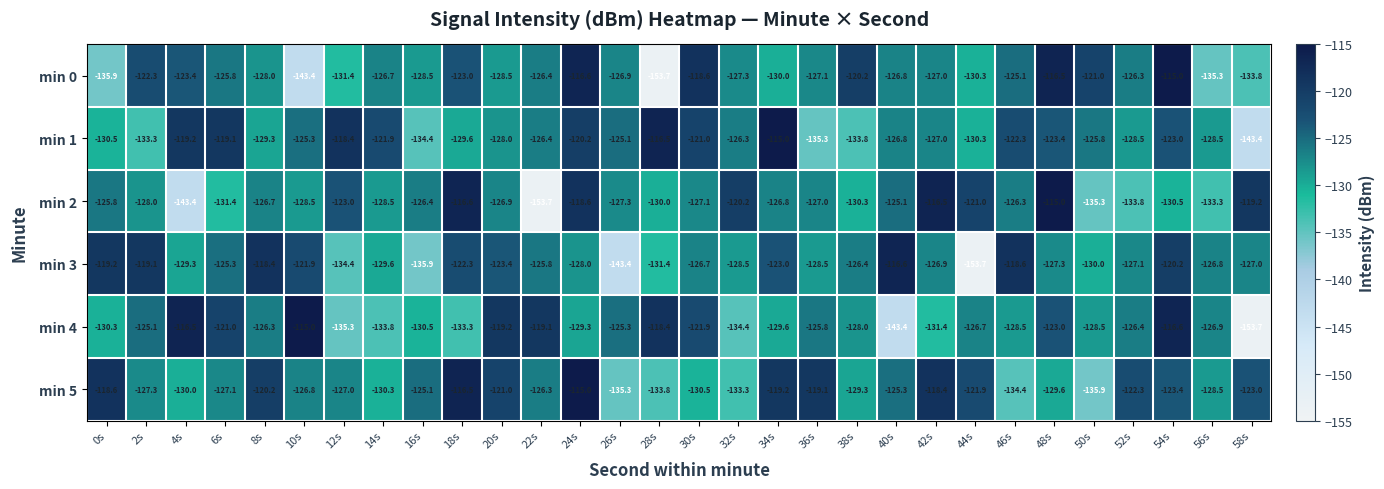

What is the approximate value of min 2 at 34s?

-126.8